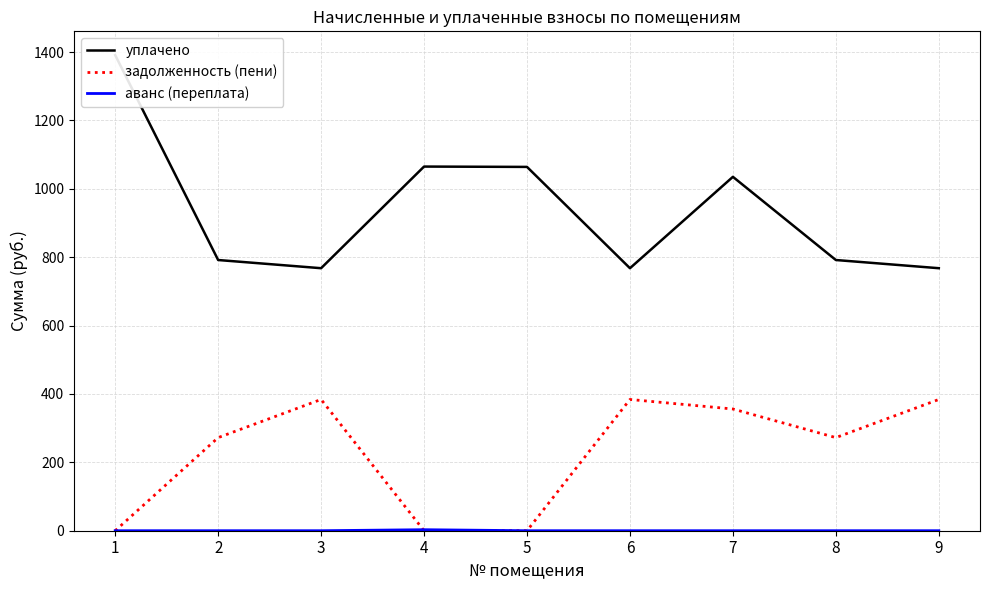

At 4, list the series in order from smallest to largest.

задолженность (пени), аванс (переплата), уплачено